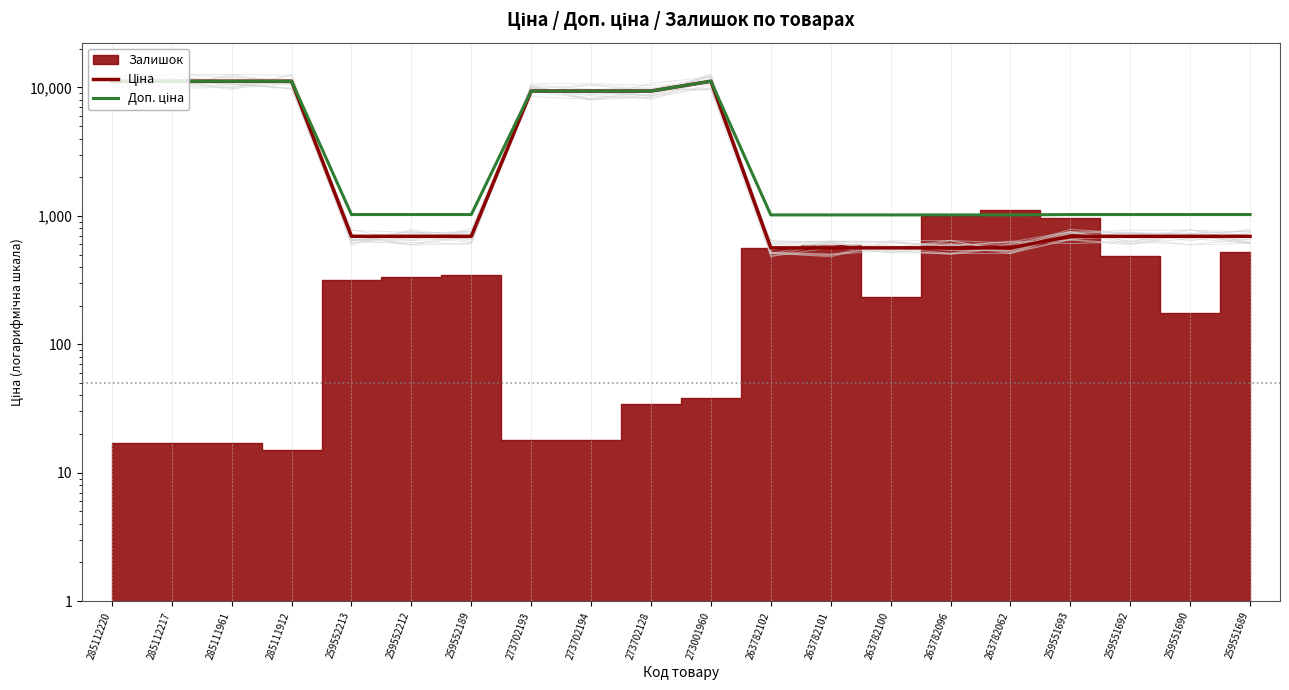

True or false: Доп. ціна has more than 1 points higher than both neighbors.

False